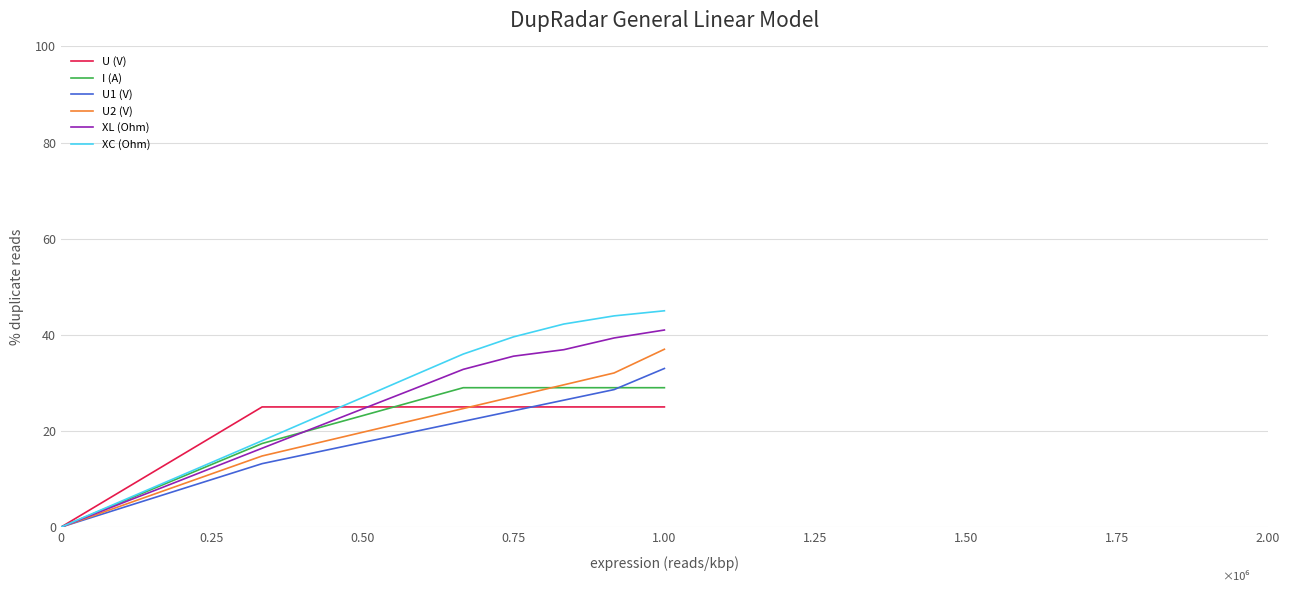

Which series has the largest range (max minus min)?

XC (Ohm)